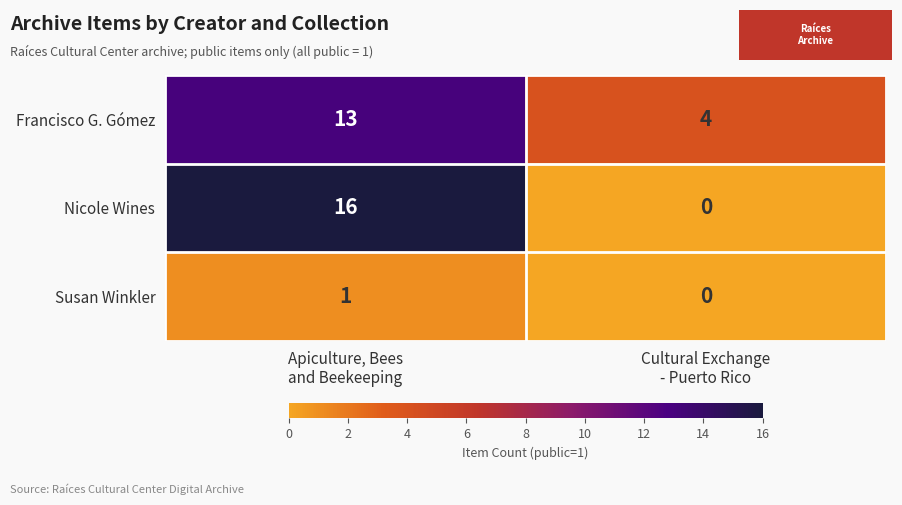

Which series has the largest range (max minus min)?

Nicole Wines